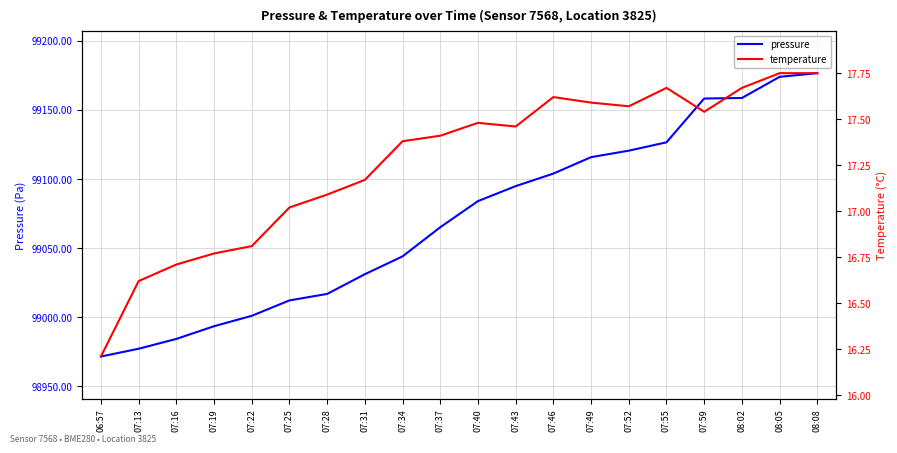

Reading left to right, transcribe all the data shown in this chart.

pressure: 06:57=98971.7	07:13=98977.3	07:16=98984.4	07:19=98993.6	07:22=99001.1	07:25=99012.2	07:28=99016.9	07:31=99031.2	07:34=99044.1	07:37=99065.1	07:40=99084.0	07:43=99094.8	07:46=99103.9	07:49=99115.8	07:52=99120.5	07:55=99126.5	07:59=99158.2	08:02=99158.6	08:05=99173.8	08:08=99176.5
temperature: 06:57=16.2	07:13=16.6	07:16=16.7	07:19=16.8	07:22=16.8	07:25=17.0	07:28=17.1	07:31=17.2	07:34=17.4	07:37=17.4	07:40=17.5	07:43=17.5	07:46=17.6	07:49=17.6	07:52=17.6	07:55=17.7	07:59=17.5	08:02=17.7	08:05=17.8	08:08=17.8